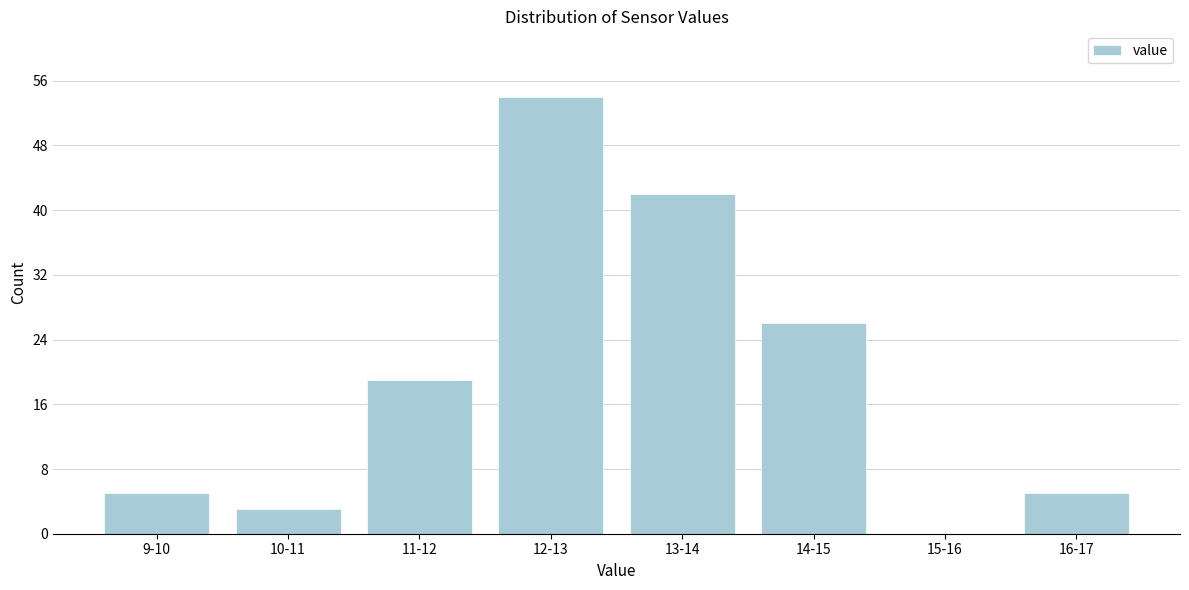

Reading left to right, what are all the values shown in this chart?

9-10=5	10-11=3	11-12=19	12-13=54	13-14=42	14-15=26	15-16=0	16-17=5